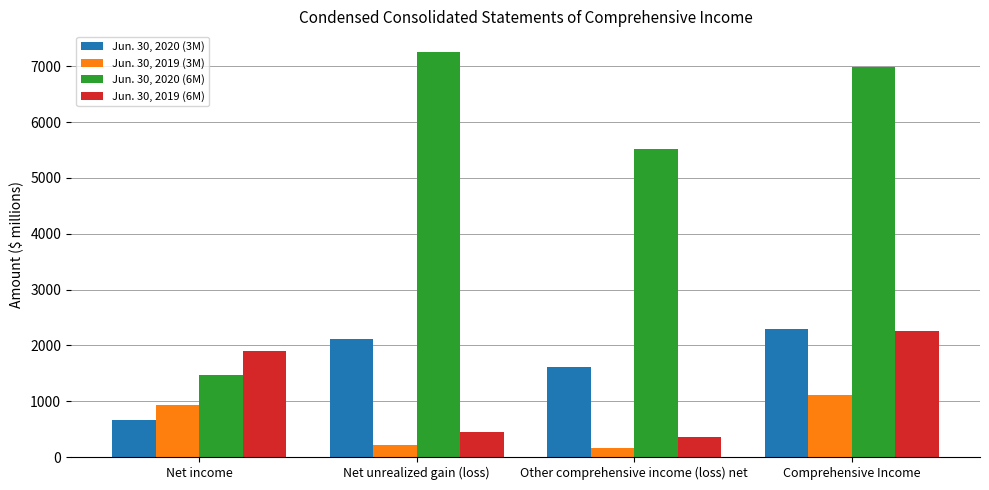

Does the chart contain any negative values?

No